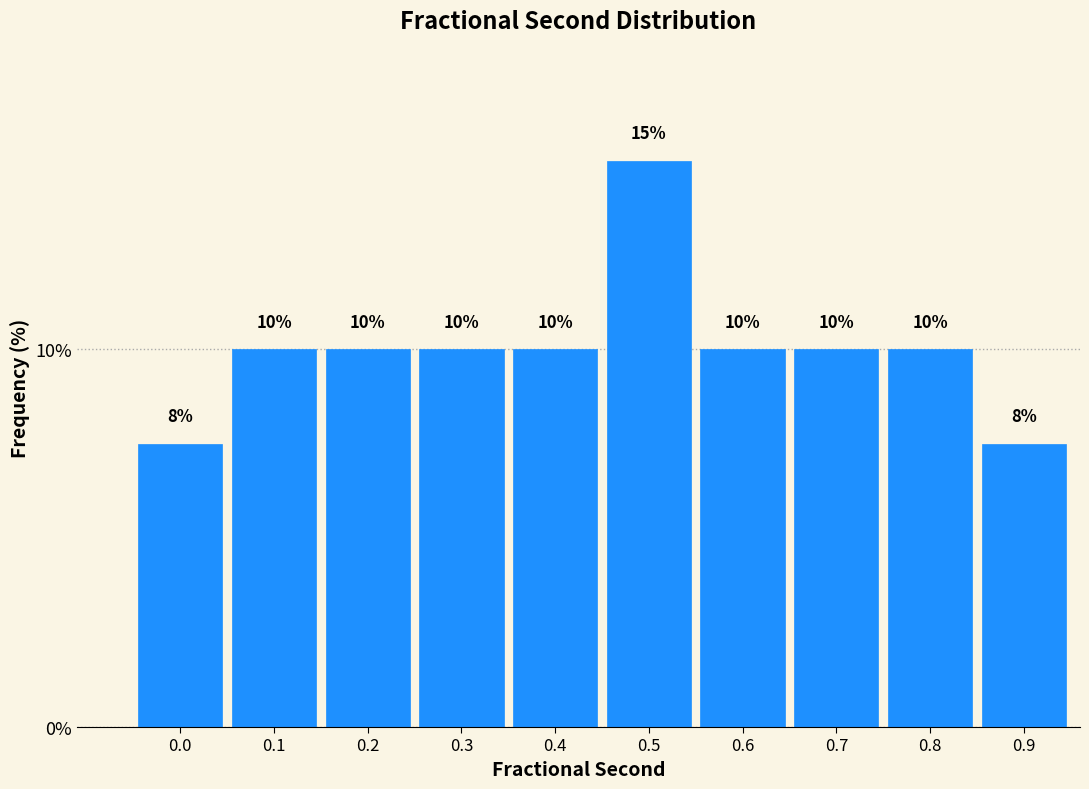

What is the value of the 3rd bar from the left?

10.0